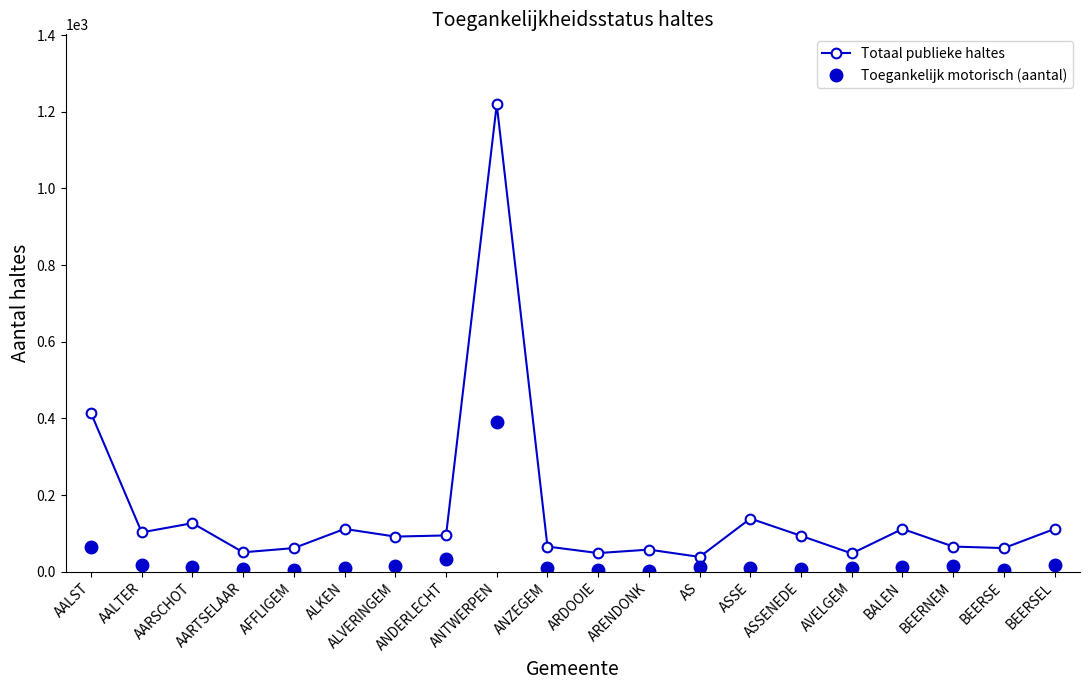

How many lines are shown in the chart?

2